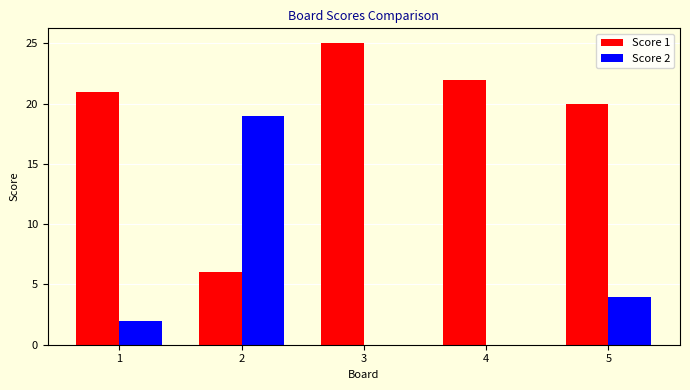

Which series has the largest total across all categories?

Score 1